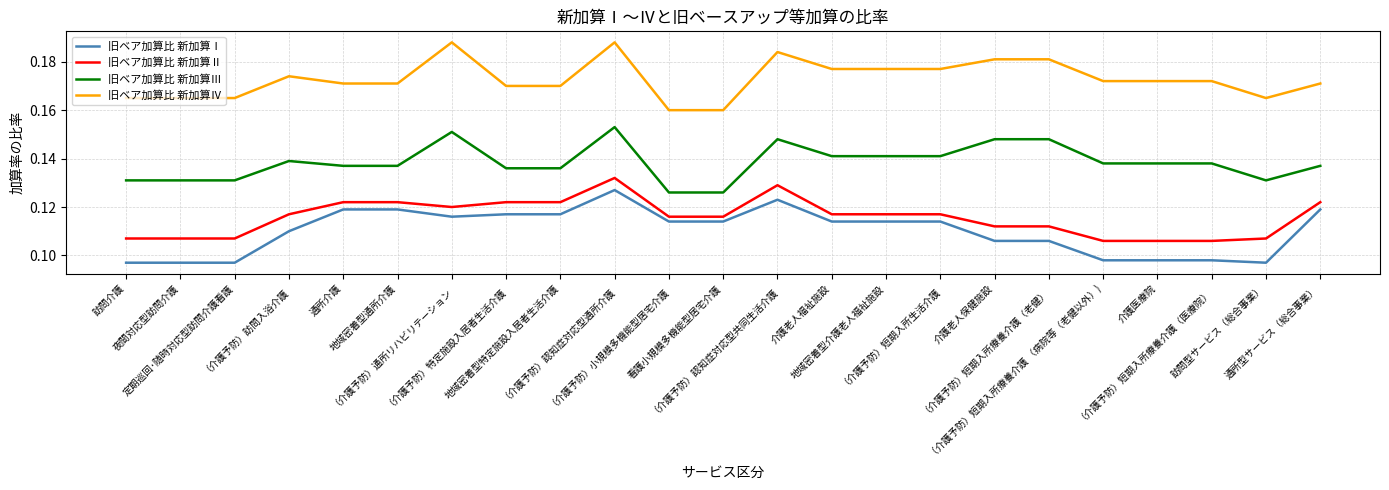

True or false: 旧ベア加算比 新加算Ⅰ and 旧ベア加算比 新加算Ⅲ intersect in this chart.

False